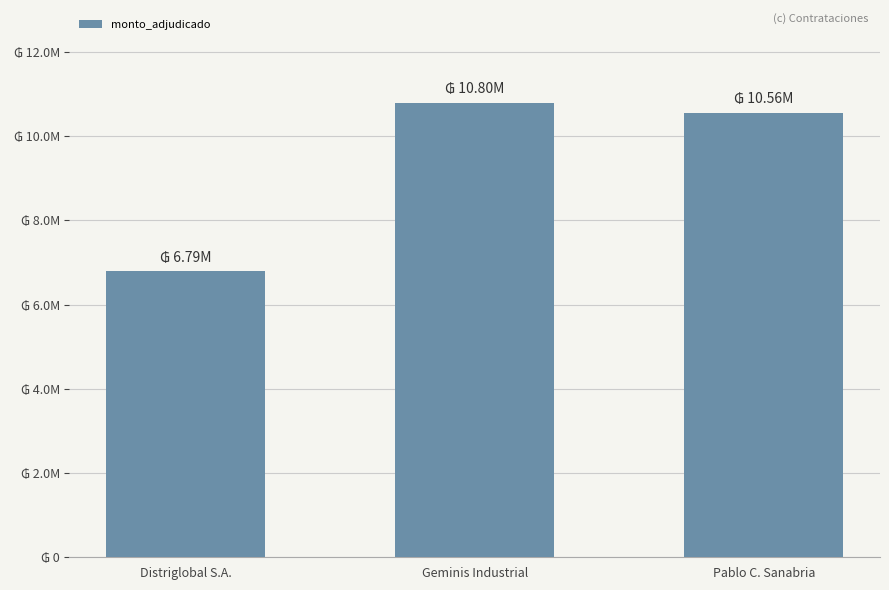

Reading right to left, list all the values displayed in this chart.

10560000	10801300	6791475